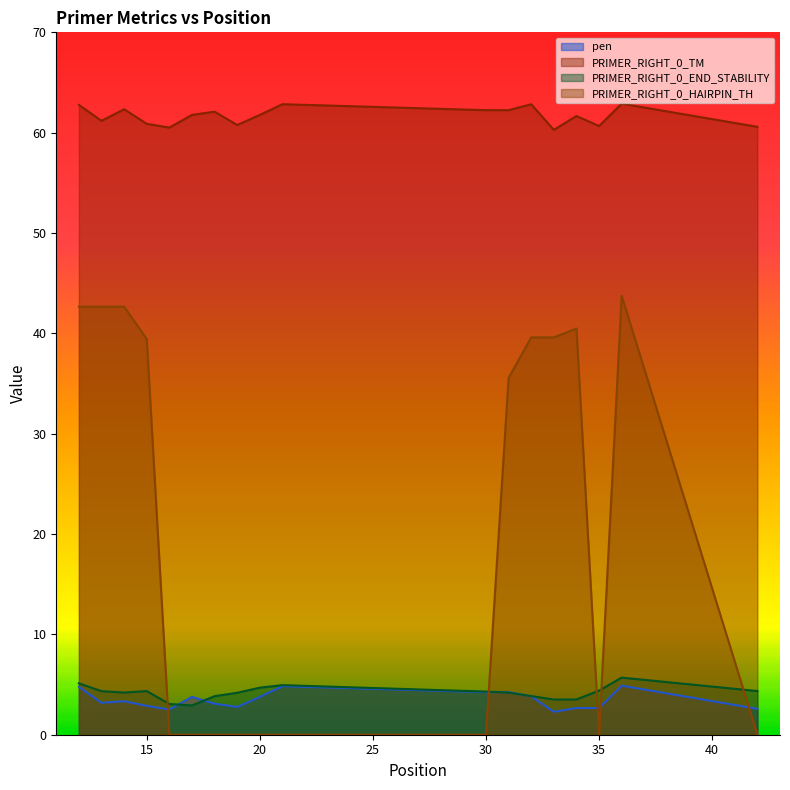

Is it true that PRIMER_RIGHT_0_END_STABILITY equals 3.9 at 32?

True